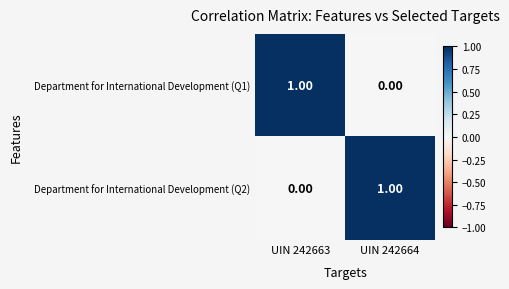

At UIN 242664, list the series in order from smallest to largest.

Department for International Development (Q1), Department for International Development (Q2)